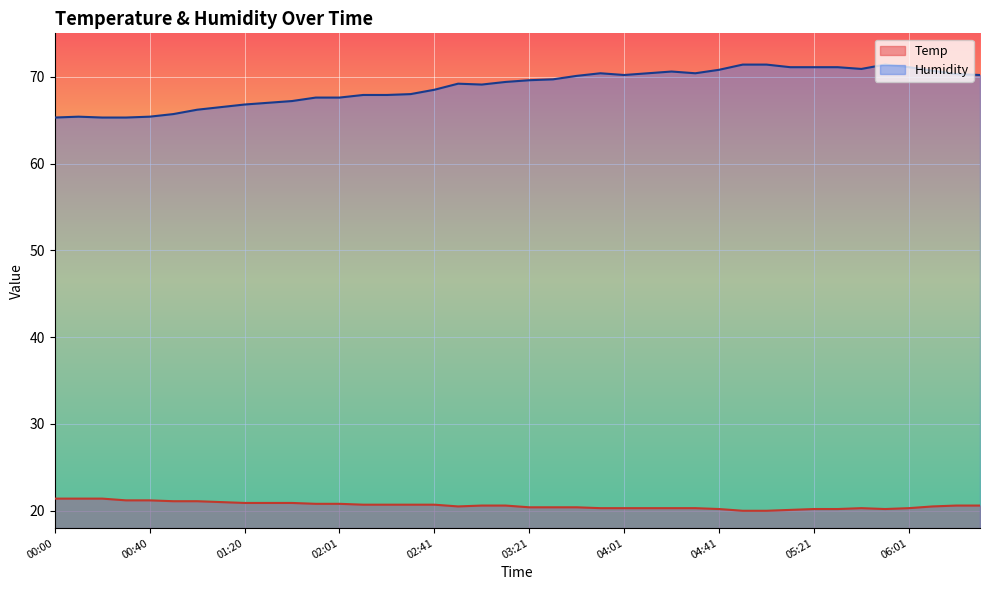

What is the label of the 15th point from the left?

02:21